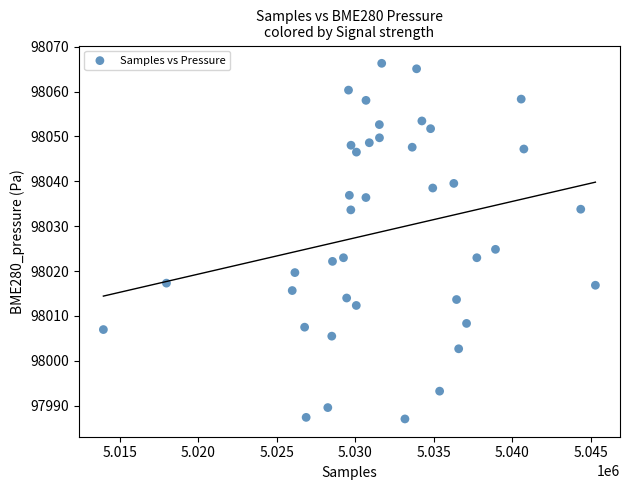

What is the range of Y values (max minus min)?

79.2